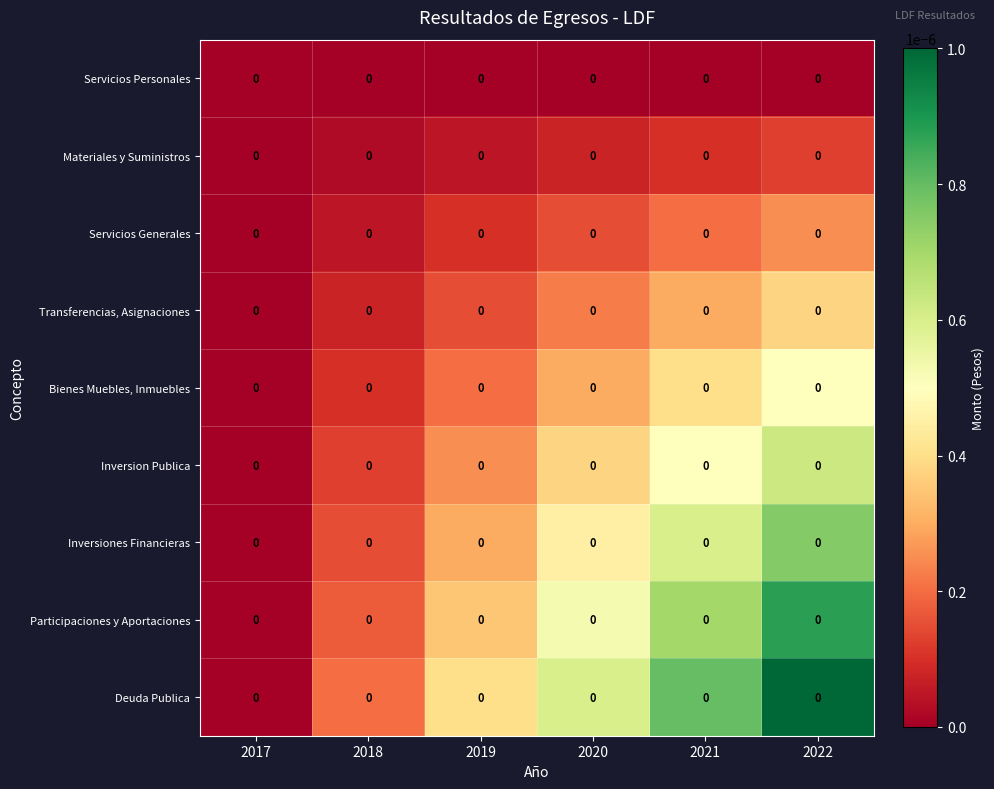

How many Inversiones Financieras values are between 0 and 1?

6